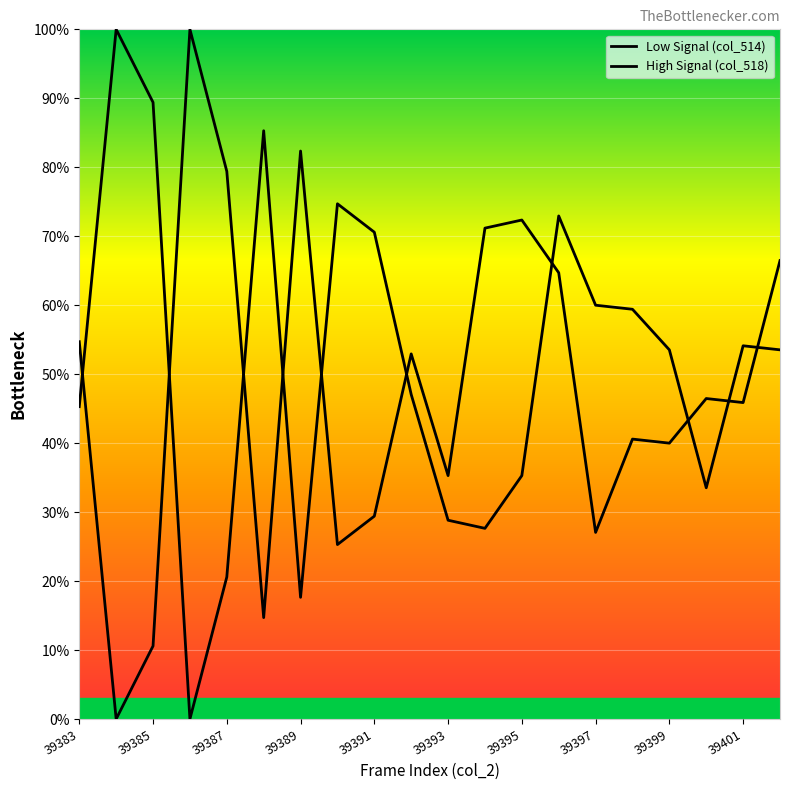

How many lines are shown in the chart?

2